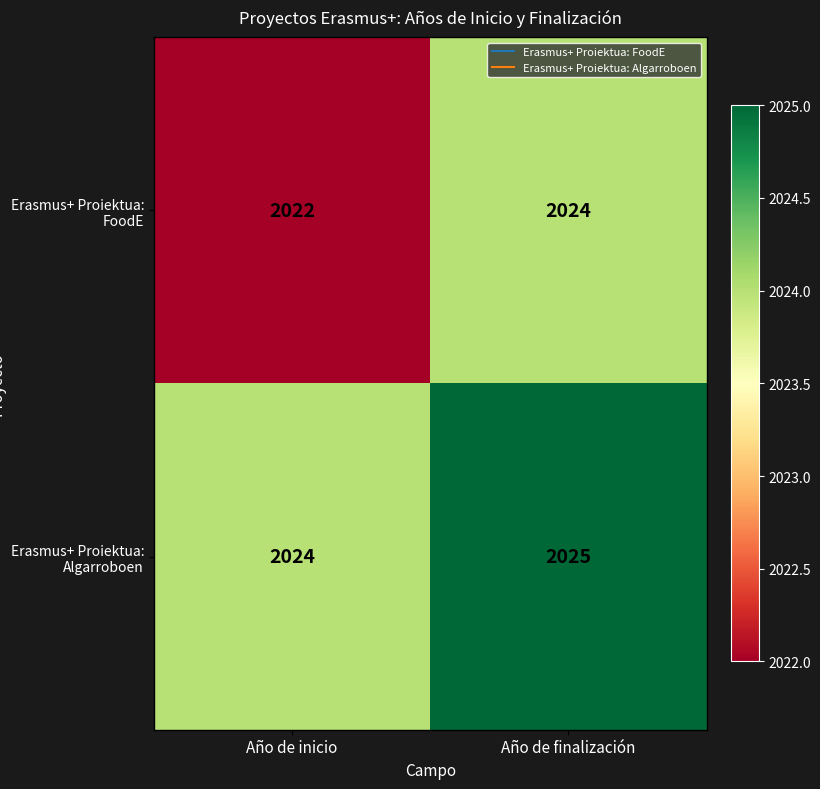

Rank the series by their average value, from lowest to highest.

Erasmus+ Proiektua: FoodE, Erasmus+ Proiektua: Algarroboen